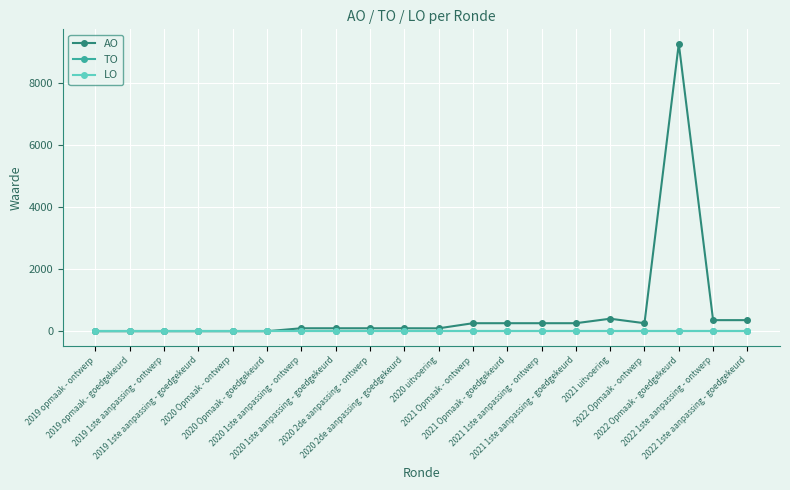

At how many categories does at least one series exceed 6103?

1